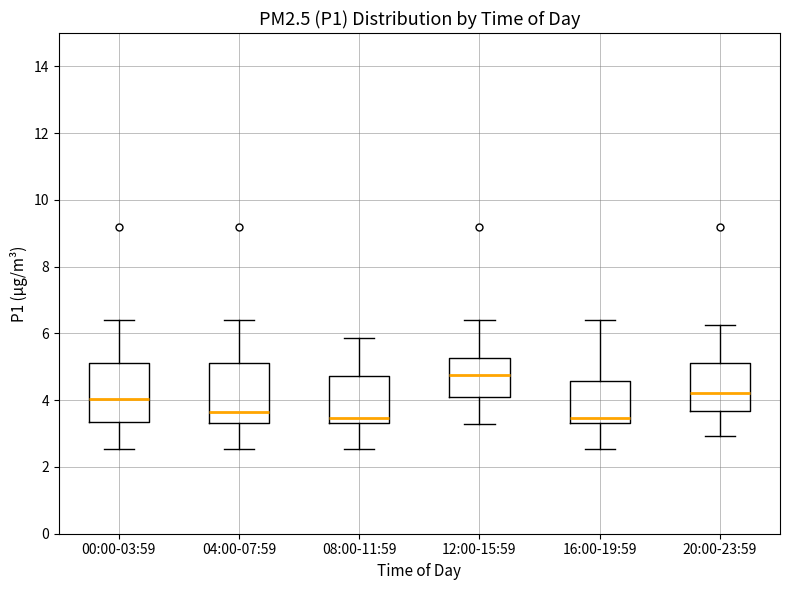

Reading left to right, transcribe this box plot: for each box, give where its median line is, the range the box spans, and where its two whiskers end, as read against the y-axis. The values are not printed on the chart, so give them approximately, as read against the axis.

00:00-03:59: median 4.0, box 3.4 to 5.2, whiskers 2.6 to 6.4
04:00-07:59: median 3.6, box 3.4 to 5.2, whiskers 2.6 to 6.4
08:00-11:59: median 3.4 (just above the box's lower edge), box 3.4 to 4.8, whiskers 2.6 to 5.8
12:00-15:59: median 4.8, box 4.2 to 5.2, whiskers 3.4 to 6.4
16:00-19:59: median 3.4 (just above the box's lower edge), box 3.4 to 4.6, whiskers 2.6 to 6.4
20:00-23:59: median 4.2, box 3.6 to 5.2, whiskers 3.0 to 6.2